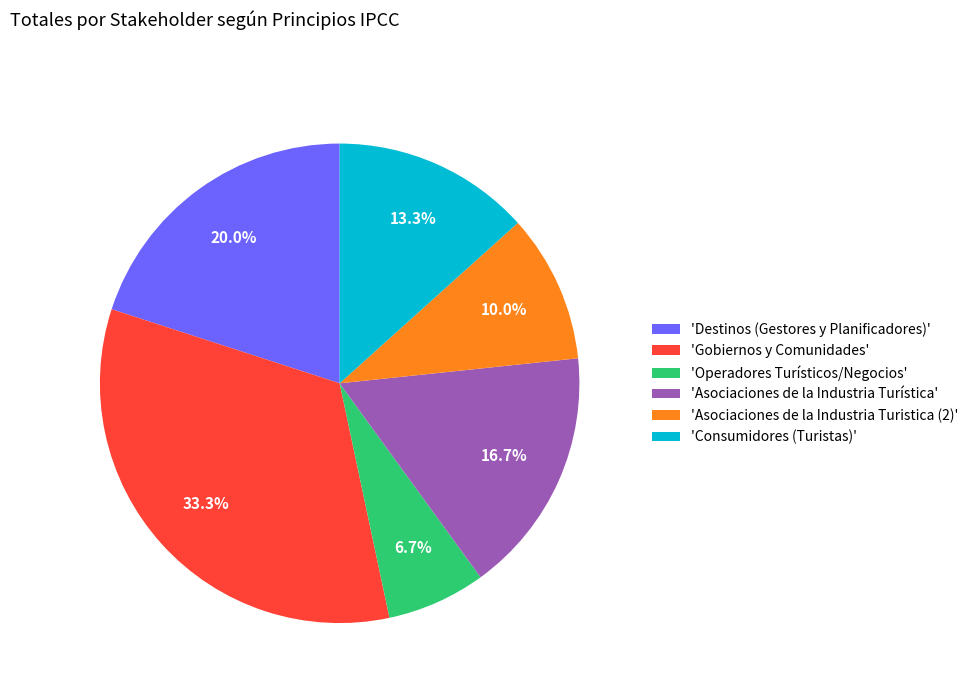

How many slices are in this pie chart?

6